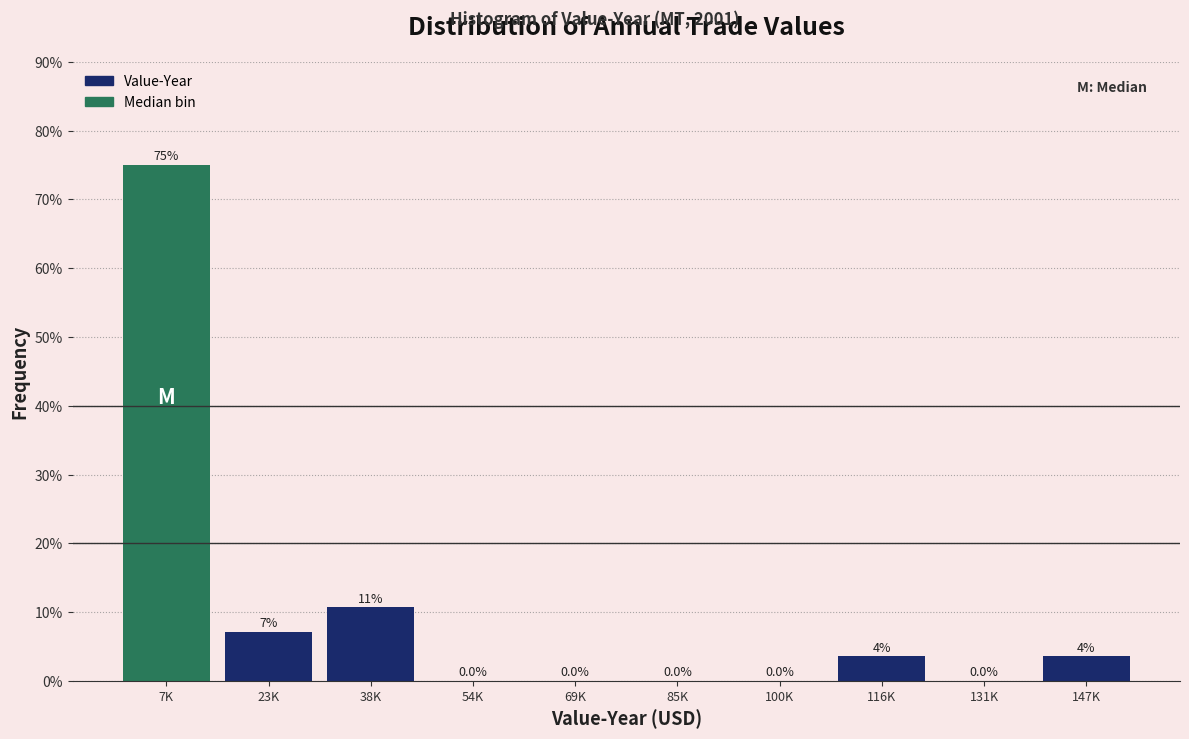

Is it true that the value at 54K is -27.0?

False